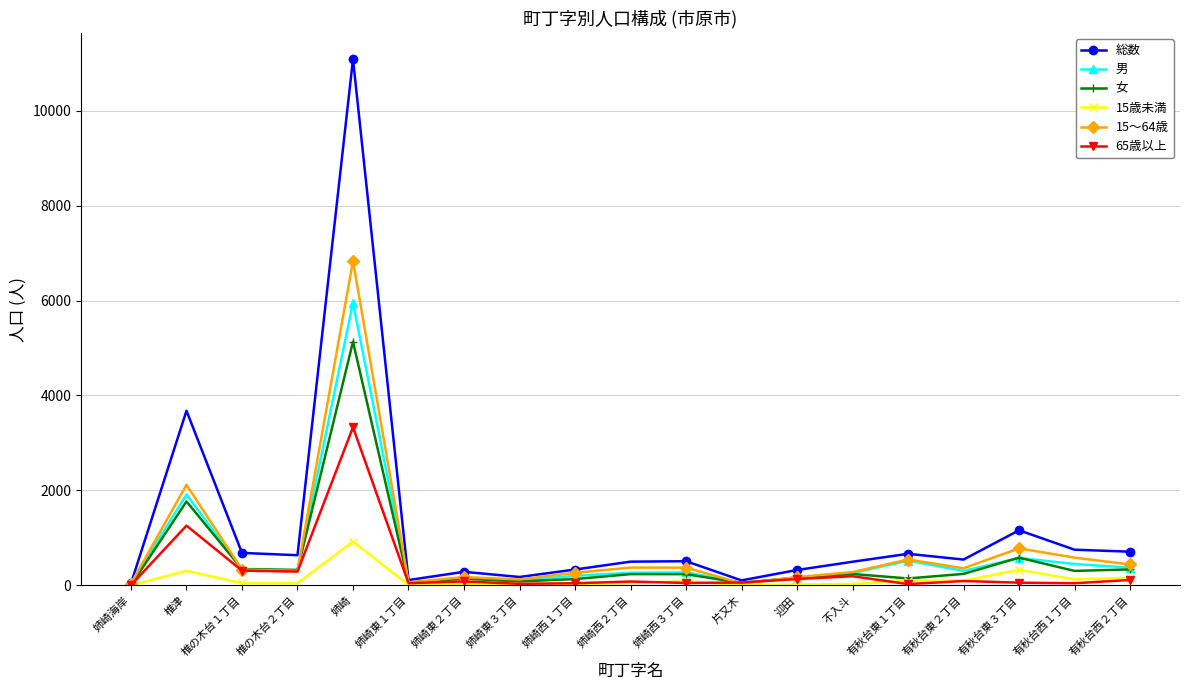

List the series in order of their peak value, highest first.

総数, 15～64歳, 男, 女, 65歳以上, 15歳未満